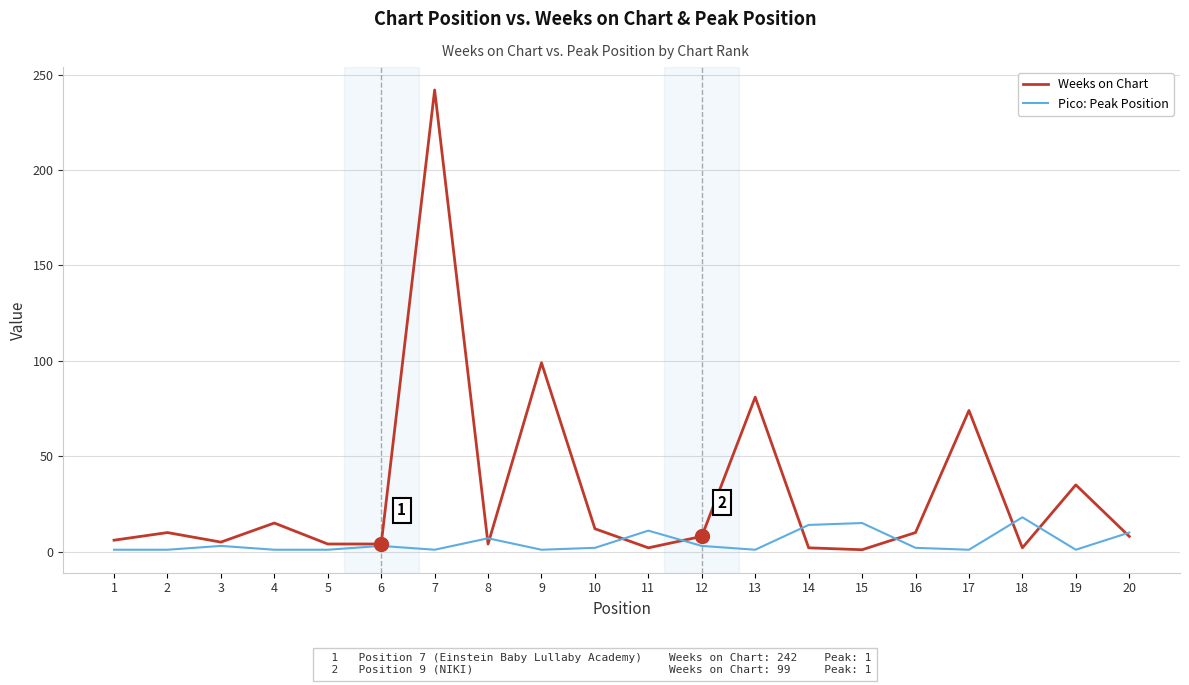

What is the maximum value shown in the chart?

242